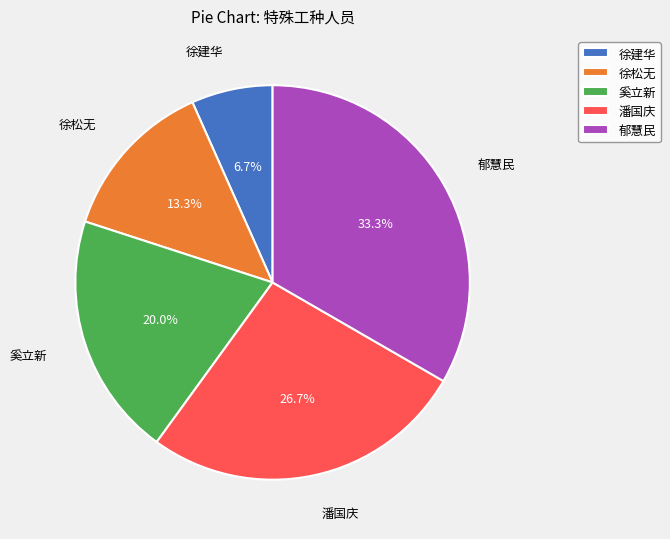

The 潘国庆 slice represents 27% of the pie. True or false?

True